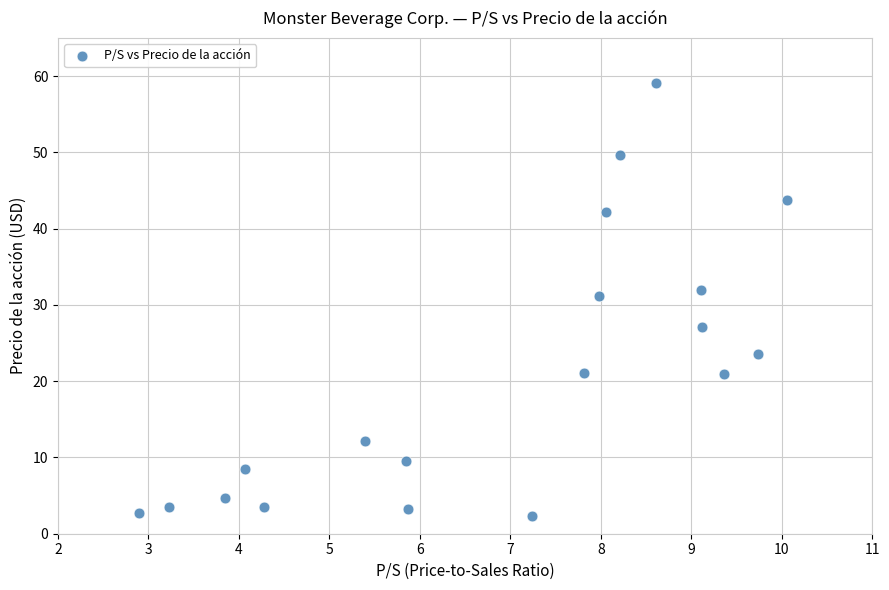

What is the range of X values (max minus min)?

7.2